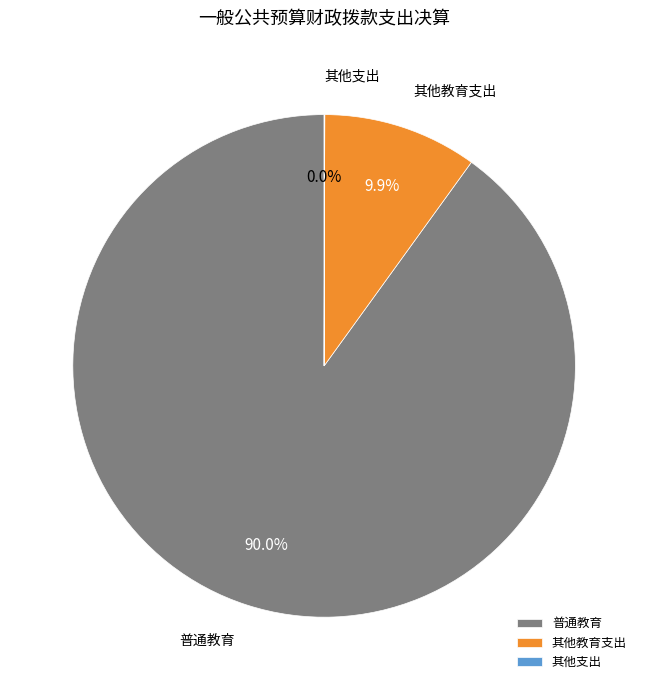

What is the total percentage of 其他教育支出 and 普通教育?

100.0%